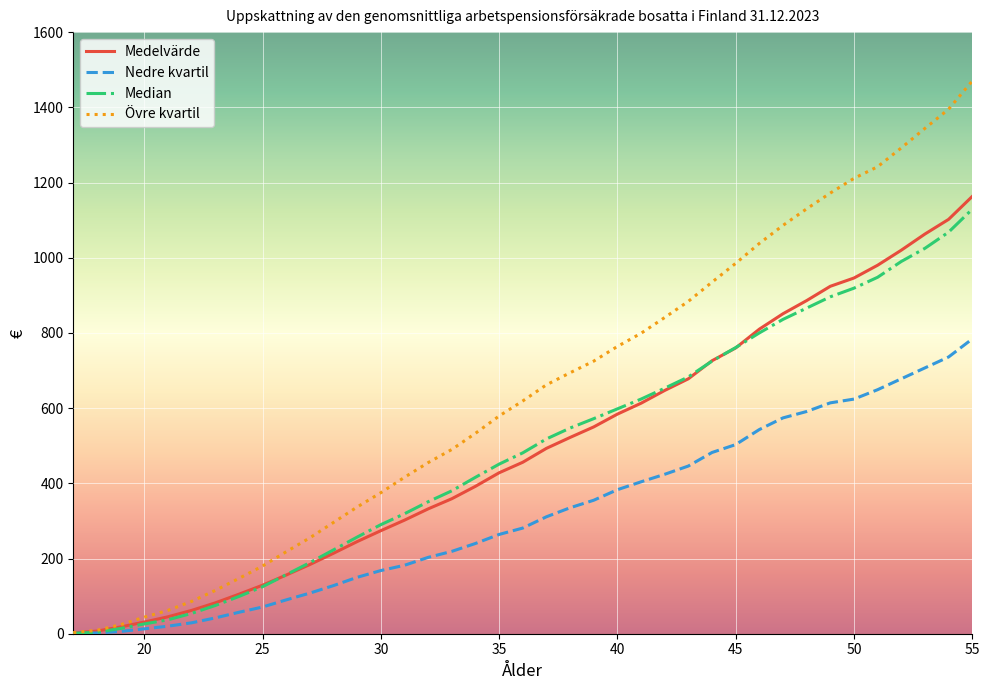

What is the highest value of the Övre kvartil series?

1470